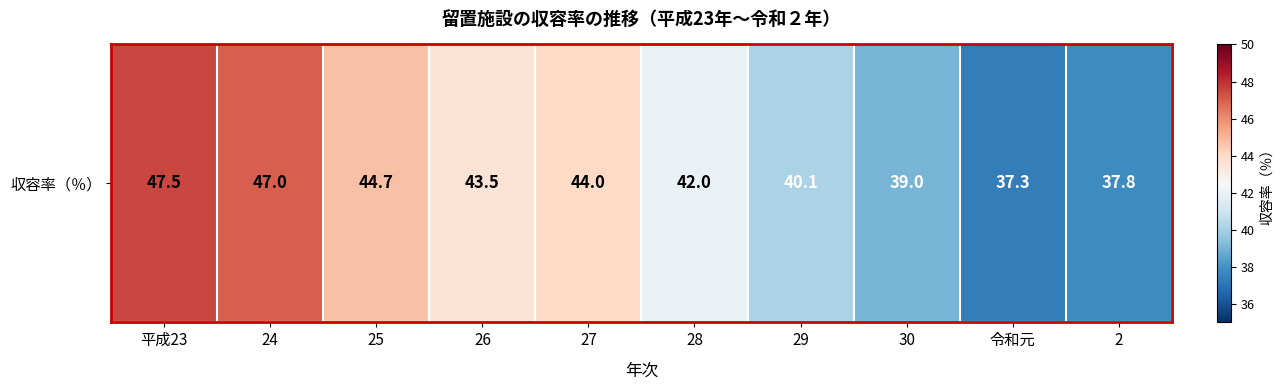

Is it true that the value at 平成23 is 47.5?

True